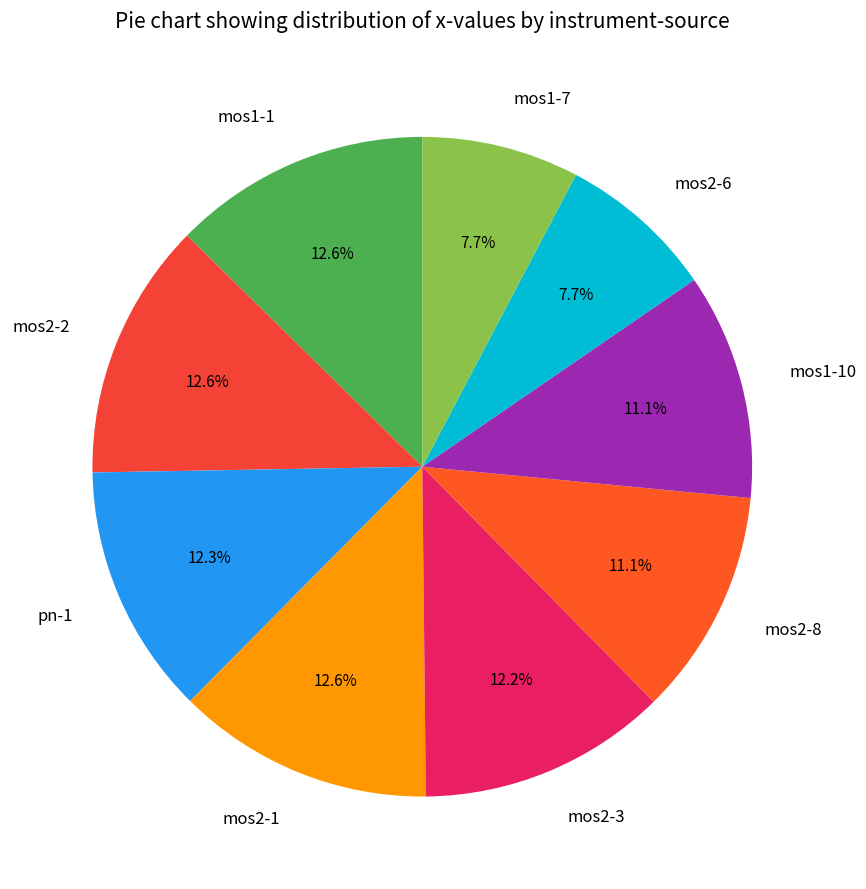

To the nearest percent, what is the combined percentage of mos1-1 and mos2-8?

24%